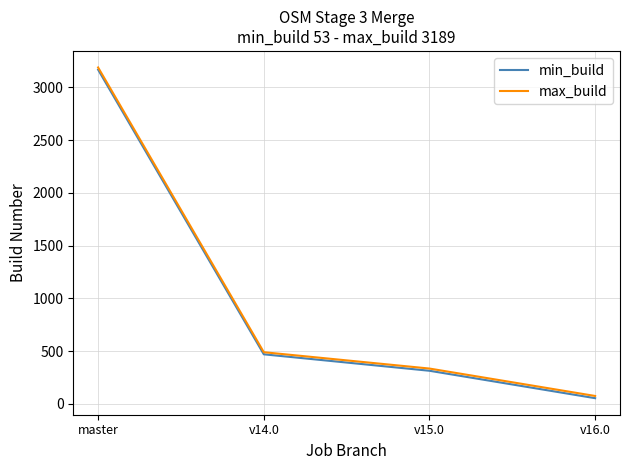

What is the approximate value of max_build at v14.0?

489